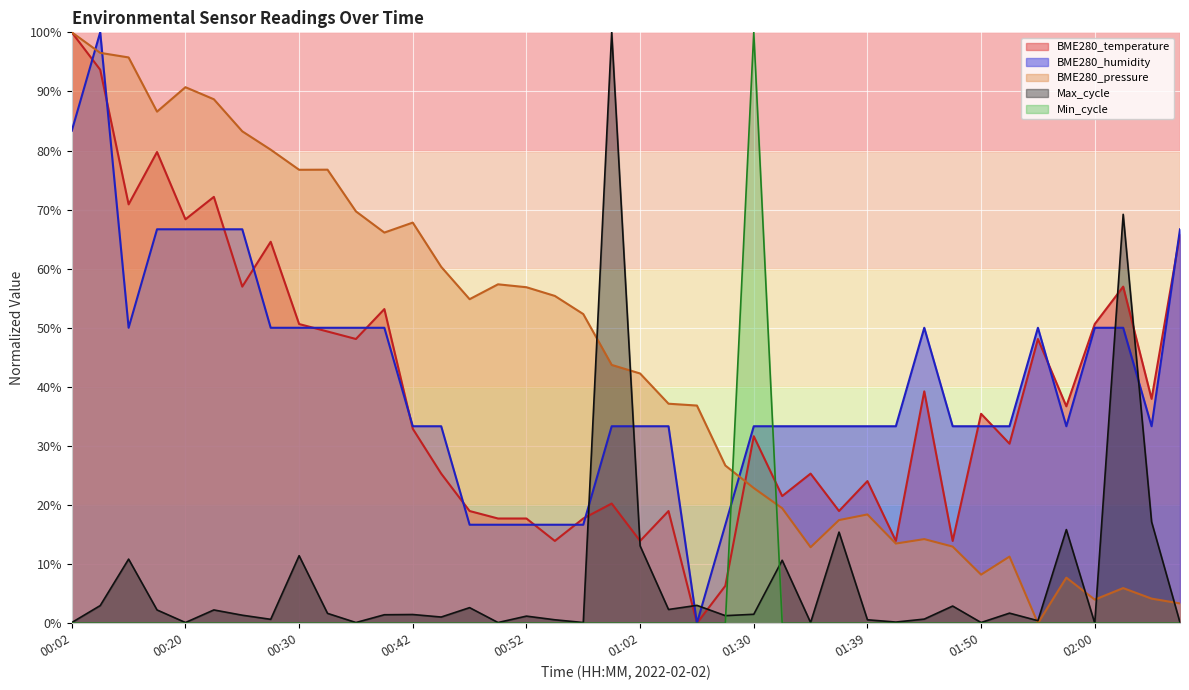

Which series has the largest range (max minus min)?

BME280_temperature